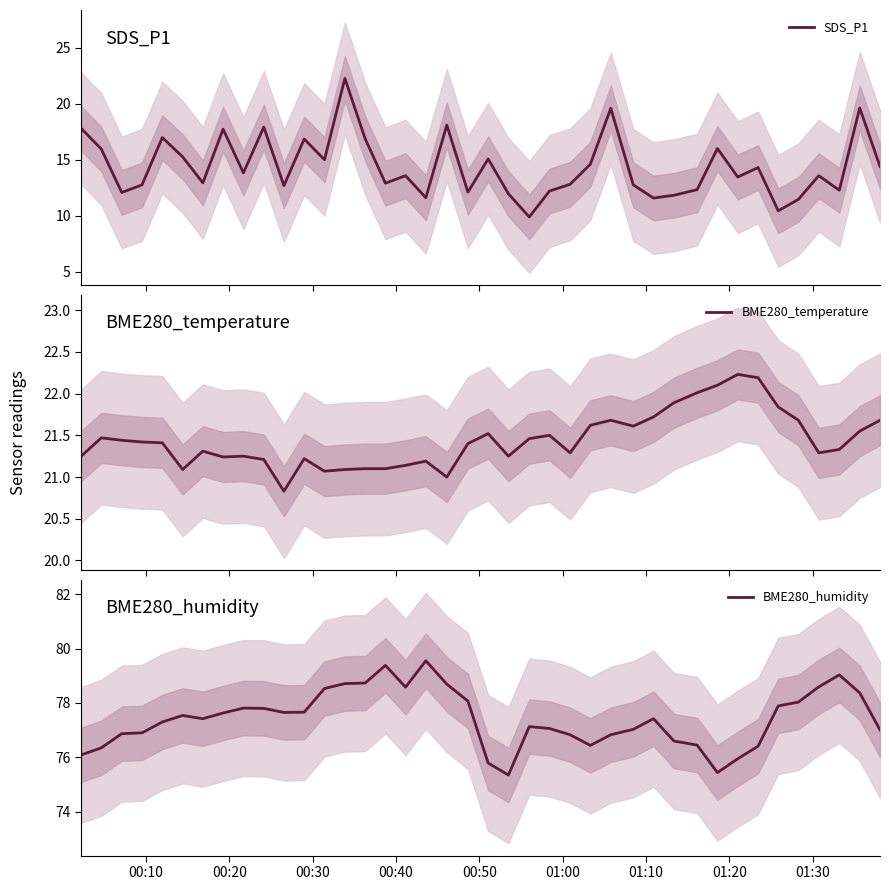

What is the minimum value for SDS_P1?

9.9